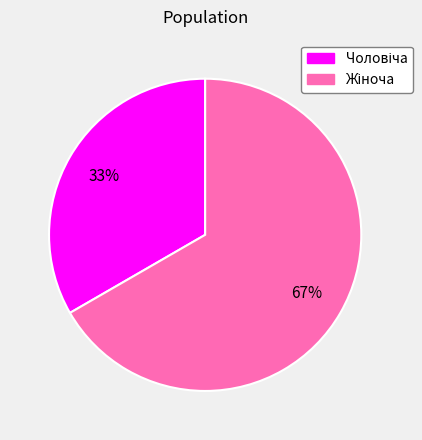

To the nearest percent, what is the average slice percentage?

50%